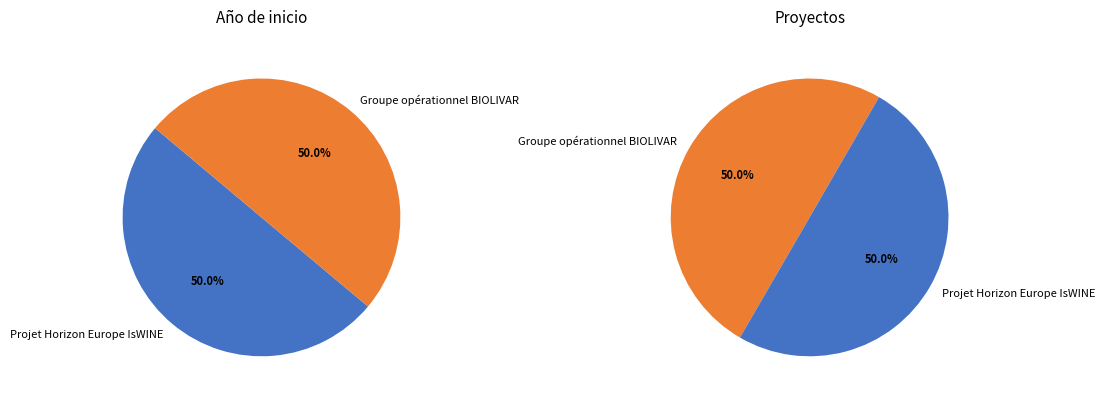

What percentage is the Groupe opérationnel BIOLIVAR slice, to the nearest percent?

50%